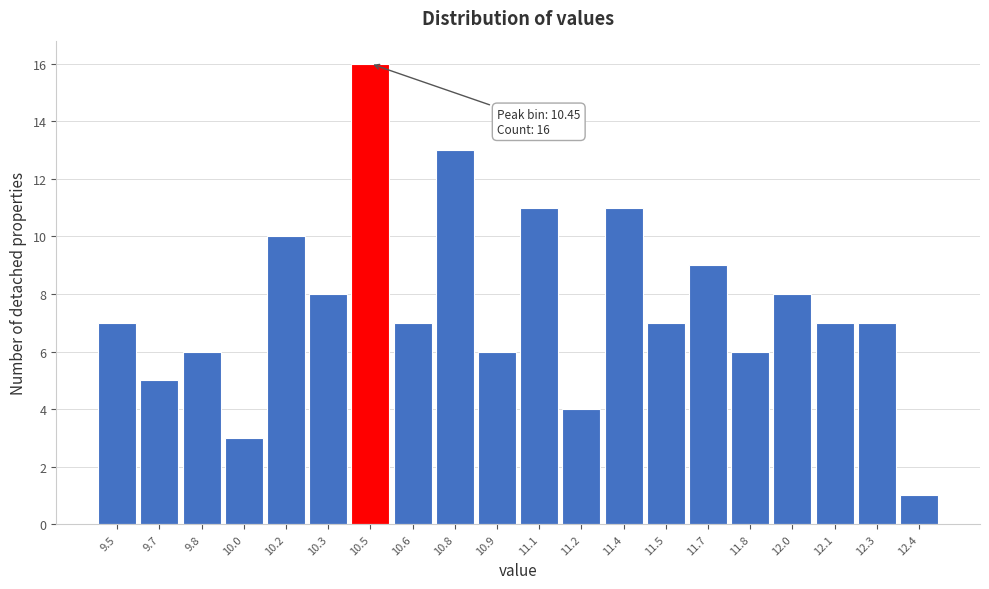

Reading left to right, what are all the values shown in this chart?

7	5	6	3	10	8	16	7	13	6	11	4	11	7	9	6	8	7	7	1